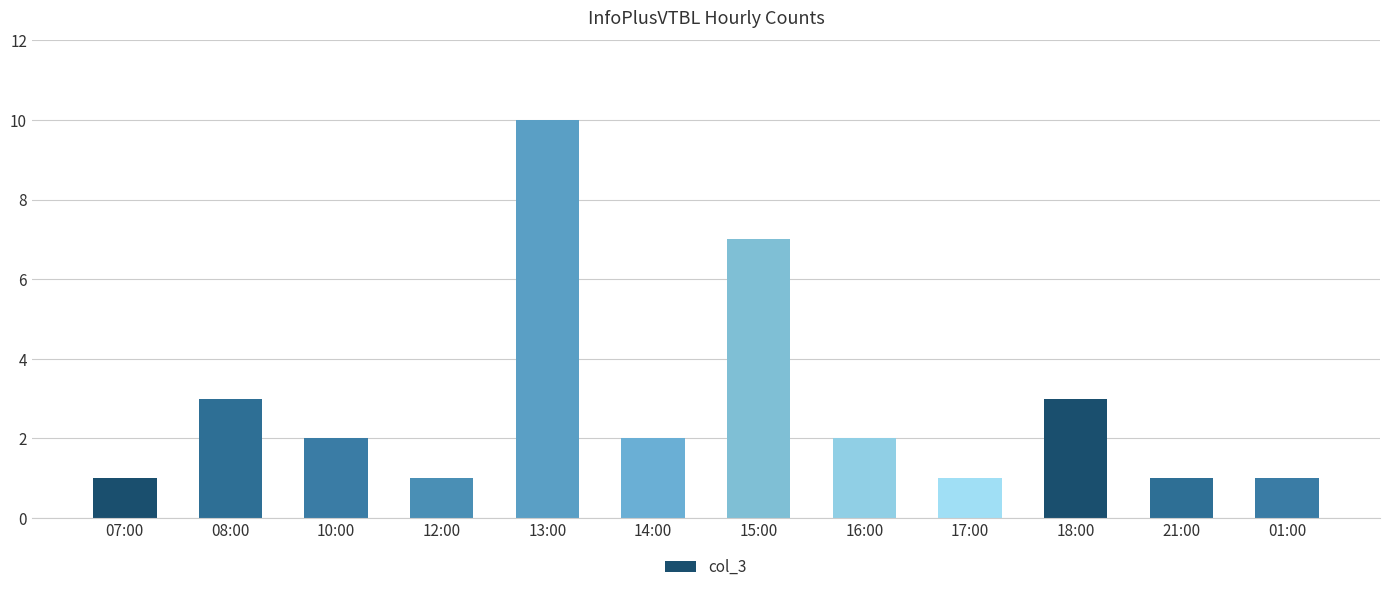

How many series are shown in this chart?

1